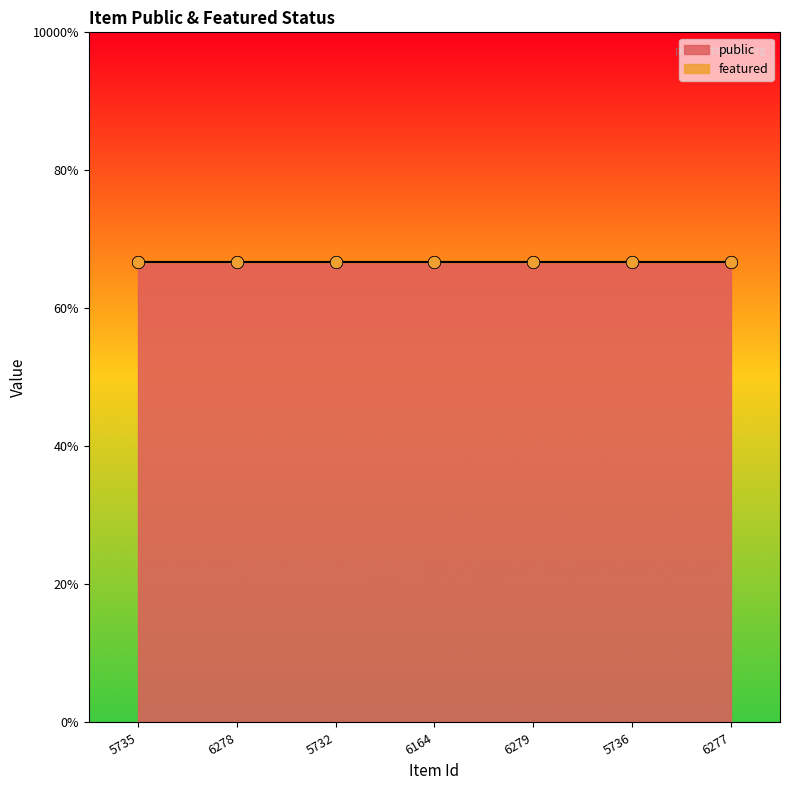

Is the value of public at 6277 greater than the value of featured at 5736?

Yes